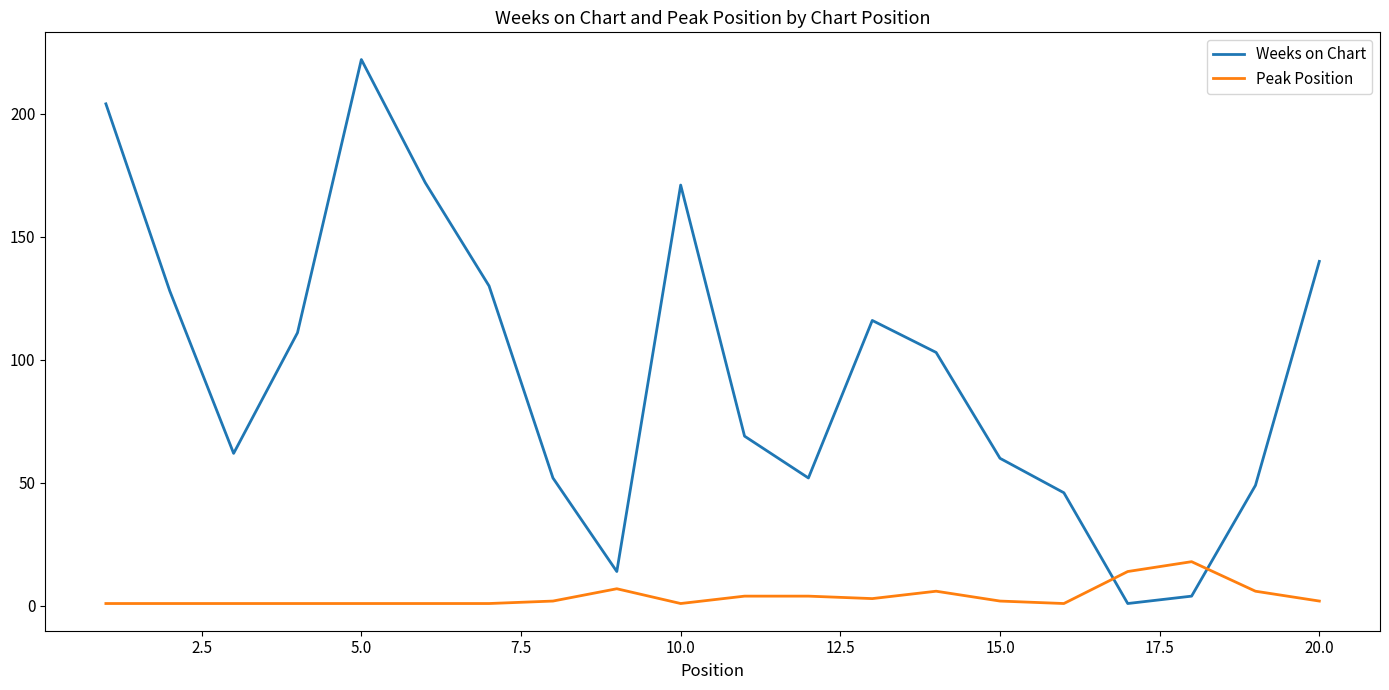

Which series has the largest range (max minus min)?

Weeks on Chart